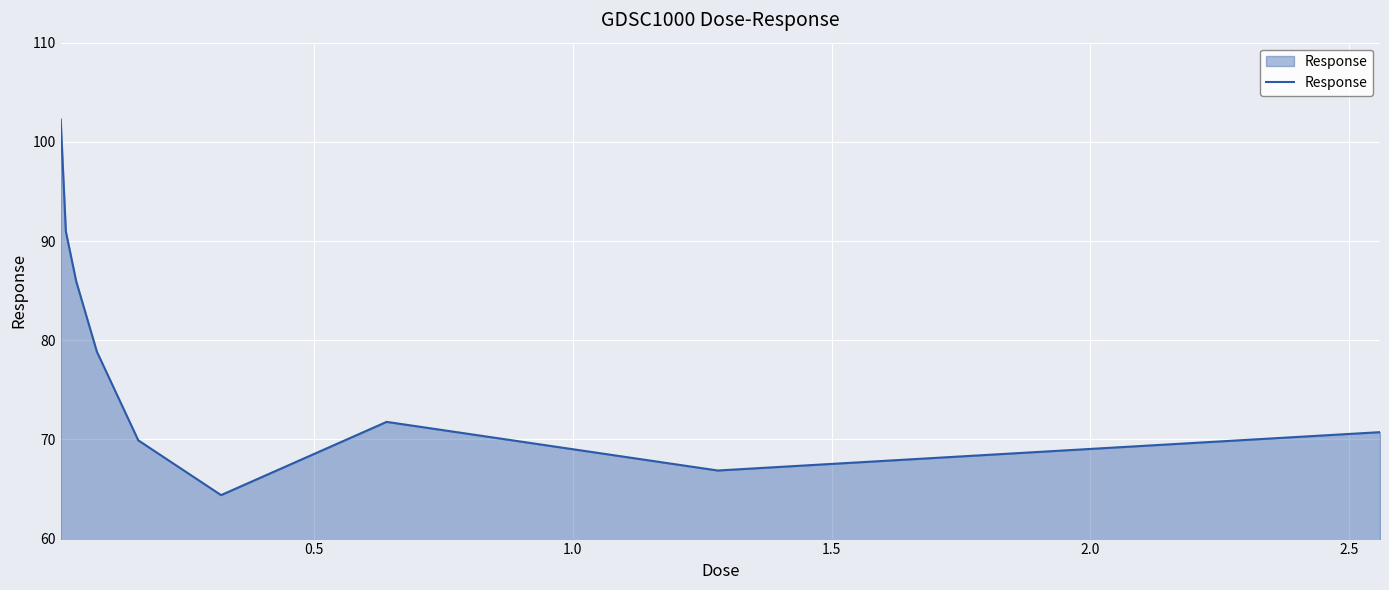

What is the maximum value shown in the chart?

102.3